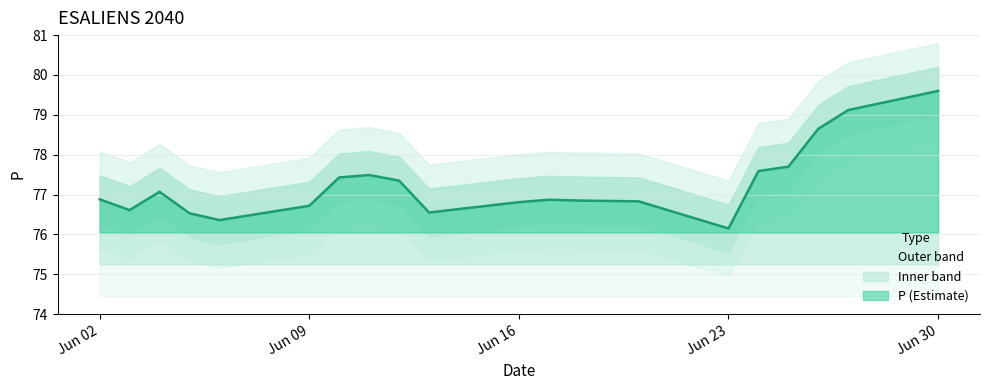

What is the highest value of the P (Estimate) series?

79.6